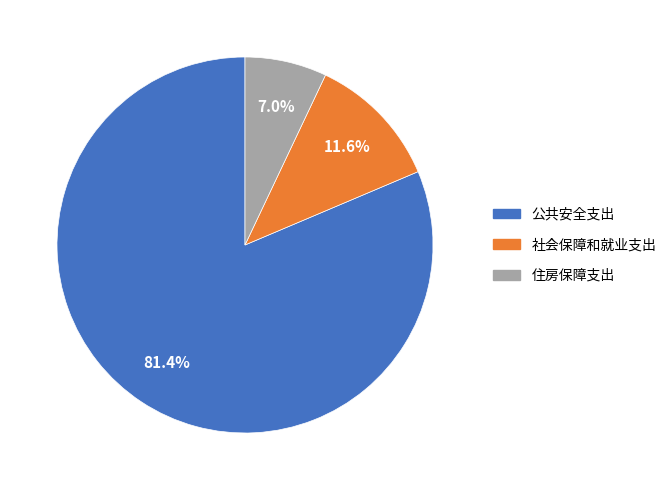

Does 公共安全支出 represent more than half of the total?

Yes